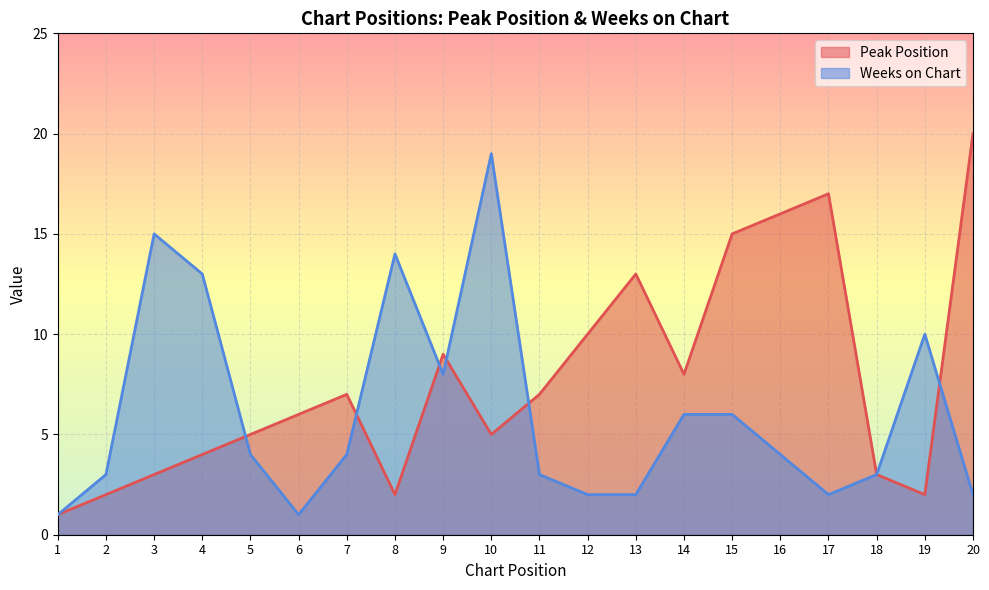

Is it true that Weeks on Chart equals 3 at 18?

True